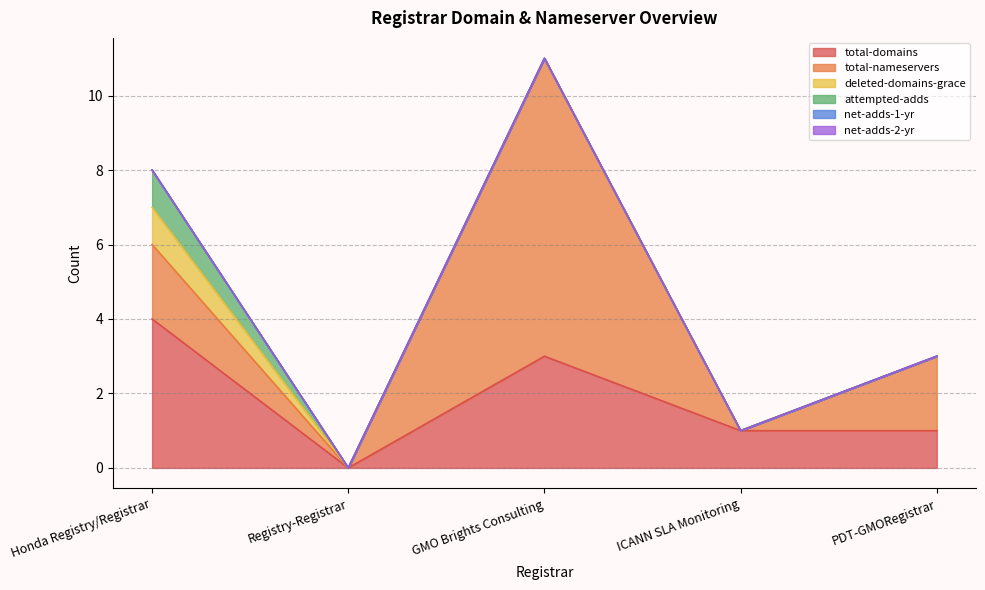

Does the chart display data point markers on the line(s)?

No